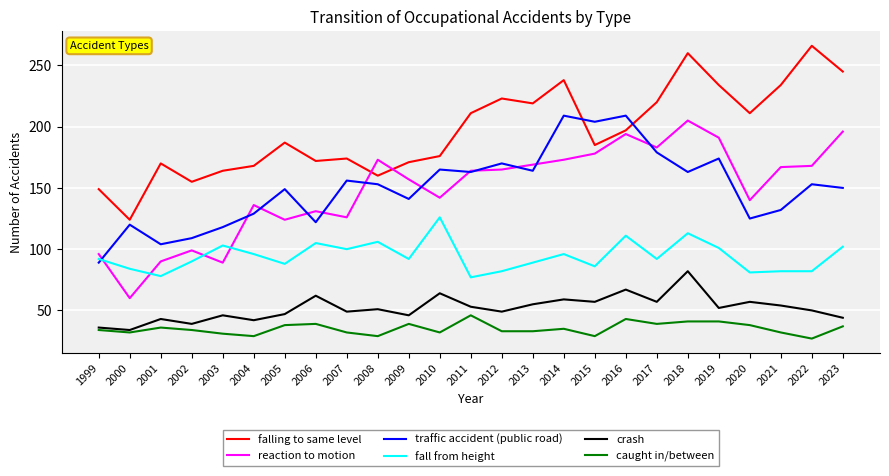

True or false: fall from height has more than 2 interior local peaks.

True